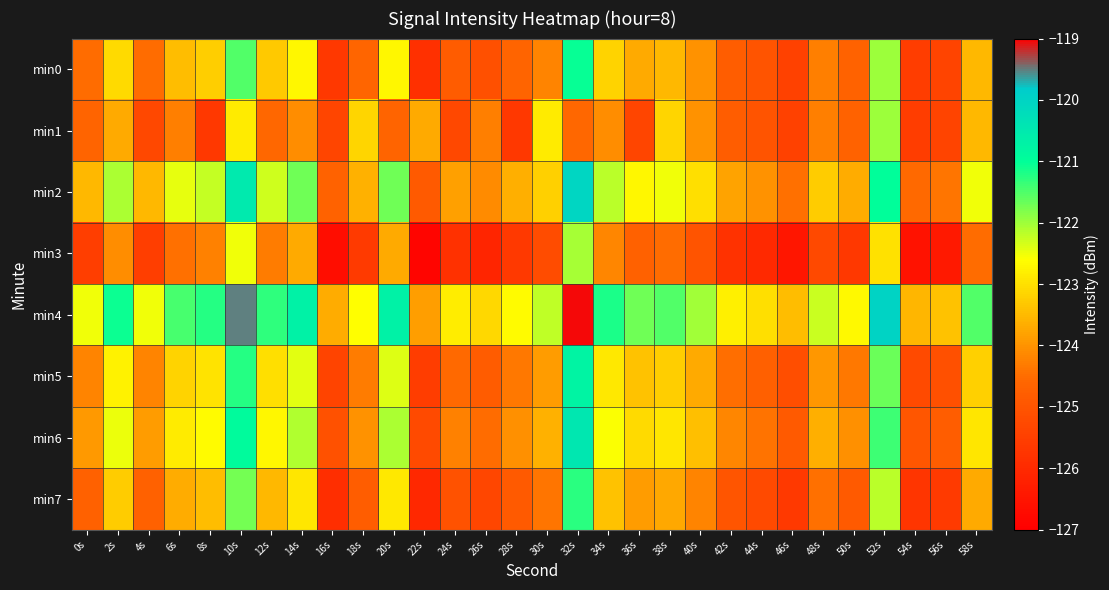

Reading right to left, list all the values displayed in this chart.

min0: 58s=-123.5	56s=-125.4	54s=-125.5	52s=-122.0	50s=-124.7	48s=-124.3	46s=-125.4	44s=-125.0	42s=-124.8	40s=-124.0	38s=-123.5	36s=-123.7	34s=-123.2	32s=-121.1	30s=-124.2	28s=-124.6	26s=-125.1	24s=-124.8	22s=-125.8	20s=-122.7	18s=-124.6	16s=-125.7	14s=-122.7	12s=-123.3	10s=-121.5	8s=-123.2	6s=-123.5	4s=-124.5	2s=-123.1	0s=-124.5
min1: 58s=-123.5	56s=-125.4	54s=-125.5	52s=-122.0	50s=-124.7	48s=-124.3	46s=-125.4	44s=-125.0	42s=-124.8	40s=-124.0	38s=-123.1	36s=-125.4	34s=-124.1	32s=-124.6	30s=-122.9	28s=-125.7	26s=-124.3	24s=-125.3	22s=-123.7	20s=-124.6	18s=-123.1	16s=-125.4	14s=-124.1	12s=-124.6	10s=-122.9	8s=-125.7	6s=-124.3	4s=-125.3	2s=-123.7	0s=-124.6
min2: 58s=-122.5	56s=-124.4	54s=-124.5	52s=-121.0	50s=-123.7	48s=-123.3	46s=-124.4	44s=-124.0	42s=-123.8	40s=-123.0	38s=-122.5	36s=-122.7	34s=-122.2	32s=-120.1	30s=-123.2	28s=-123.6	26s=-124.1	24s=-123.8	22s=-124.8	20s=-121.7	18s=-123.6	16s=-124.7	14s=-121.7	12s=-122.3	10s=-120.5	8s=-122.2	6s=-122.5	4s=-123.5	2s=-122.1	0s=-123.5
min3: 58s=-124.5	56s=-126.4	54s=-126.5	52s=-123.0	50s=-125.7	48s=-125.3	46s=-126.4	44s=-126.0	42s=-125.8	40s=-125.0	38s=-124.5	36s=-124.7	34s=-124.2	32s=-122.1	30s=-125.2	28s=-125.6	26s=-126.1	24s=-125.8	22s=-126.8	20s=-123.7	18s=-125.6	16s=-126.7	14s=-123.7	12s=-124.3	10s=-122.5	8s=-124.2	6s=-124.5	4s=-125.5	2s=-124.1	0s=-125.5
min4: 58s=-121.5	56s=-123.4	54s=-123.5	52s=-120.0	50s=-122.7	48s=-122.3	46s=-123.4	44s=-123.0	42s=-122.8	40s=-122.0	38s=-121.5	36s=-121.7	34s=-121.2	32s=-119.1	30s=-122.2	28s=-122.6	26s=-123.1	24s=-122.8	22s=-123.8	20s=-120.7	18s=-122.6	16s=-123.7	14s=-120.7	12s=-121.3	10s=-119.5	8s=-121.2	6s=-121.5	4s=-122.5	2s=-121.1	0s=-122.5
min5: 58s=-123.2	56s=-125.1	54s=-125.2	52s=-121.7	50s=-124.4	48s=-124.0	46s=-125.1	44s=-124.7	42s=-124.5	40s=-123.7	38s=-123.2	36s=-123.4	34s=-122.9	32s=-120.8	30s=-123.9	28s=-124.3	26s=-124.8	24s=-124.5	22s=-125.5	20s=-122.4	18s=-124.3	16s=-125.4	14s=-122.4	12s=-123.0	10s=-121.2	8s=-122.9	6s=-123.2	4s=-124.2	2s=-122.8	0s=-124.2
min6: 58s=-122.9	56s=-124.8	54s=-124.9	52s=-121.4	50s=-124.1	48s=-123.7	46s=-124.8	44s=-124.4	42s=-124.2	40s=-123.4	38s=-122.9	36s=-123.1	34s=-122.6	32s=-120.5	30s=-123.6	28s=-124.0	26s=-124.5	24s=-124.2	22s=-125.2	20s=-122.1	18s=-124.0	16s=-125.1	14s=-122.1	12s=-122.7	10s=-120.9	8s=-122.6	6s=-122.9	4s=-123.9	2s=-122.5	0s=-123.9
min7: 58s=-123.7	56s=-125.6	54s=-125.7	52s=-122.2	50s=-124.9	48s=-124.5	46s=-125.6	44s=-125.2	42s=-125.0	40s=-124.2	38s=-123.7	36s=-123.9	34s=-123.4	32s=-121.3	30s=-124.4	28s=-124.8	26s=-125.3	24s=-125.0	22s=-126.0	20s=-122.9	18s=-124.8	16s=-125.9	14s=-122.9	12s=-123.5	10s=-121.7	8s=-123.4	6s=-123.7	4s=-124.7	2s=-123.3	0s=-124.7